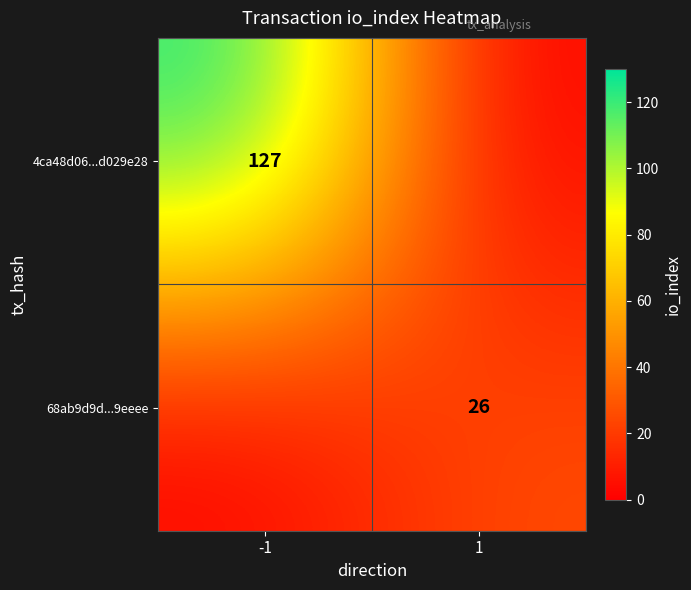

True or false: 4ca48d06...d029e28 has a value of 33 at -1.

False